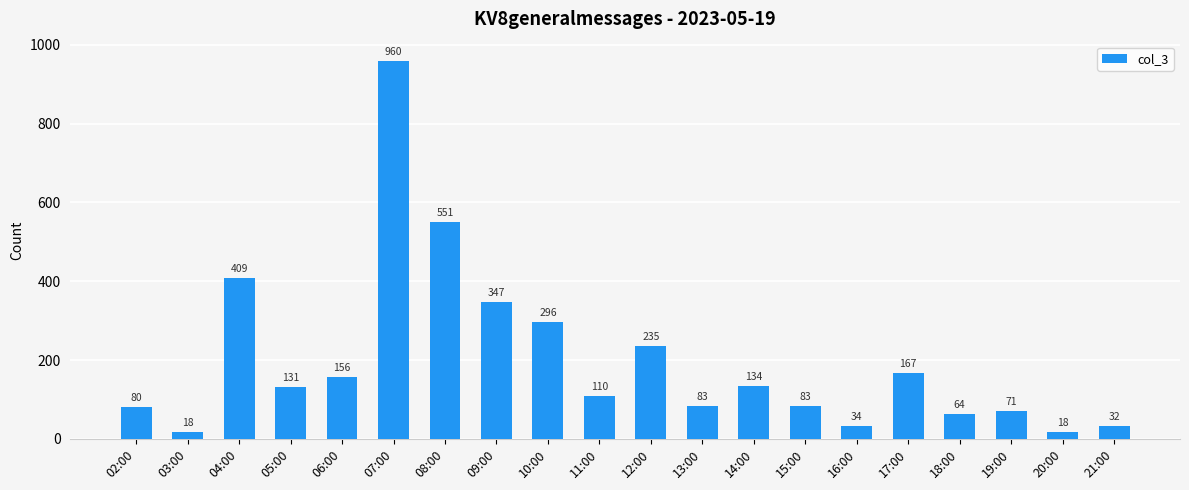

What is the difference between the values at 10:00 and 09:00?

51